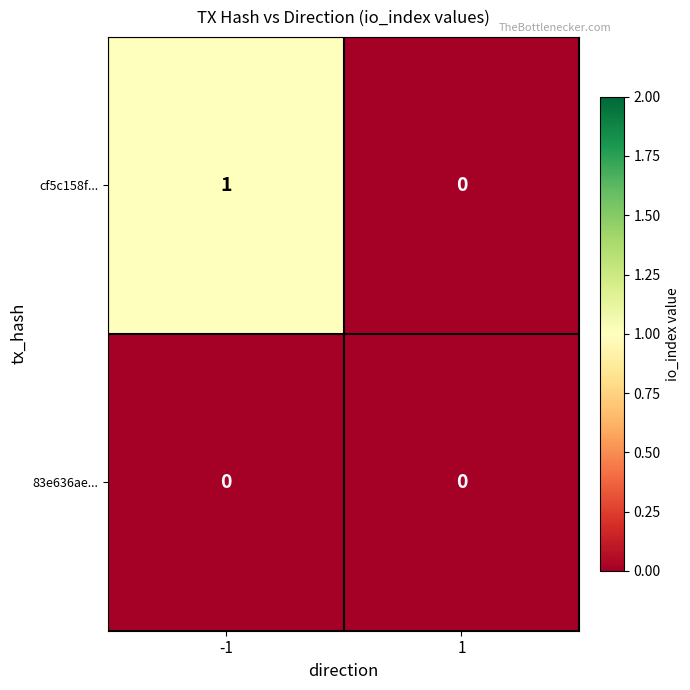

Is it true that cf5c158f... equals 0 at 1?

True